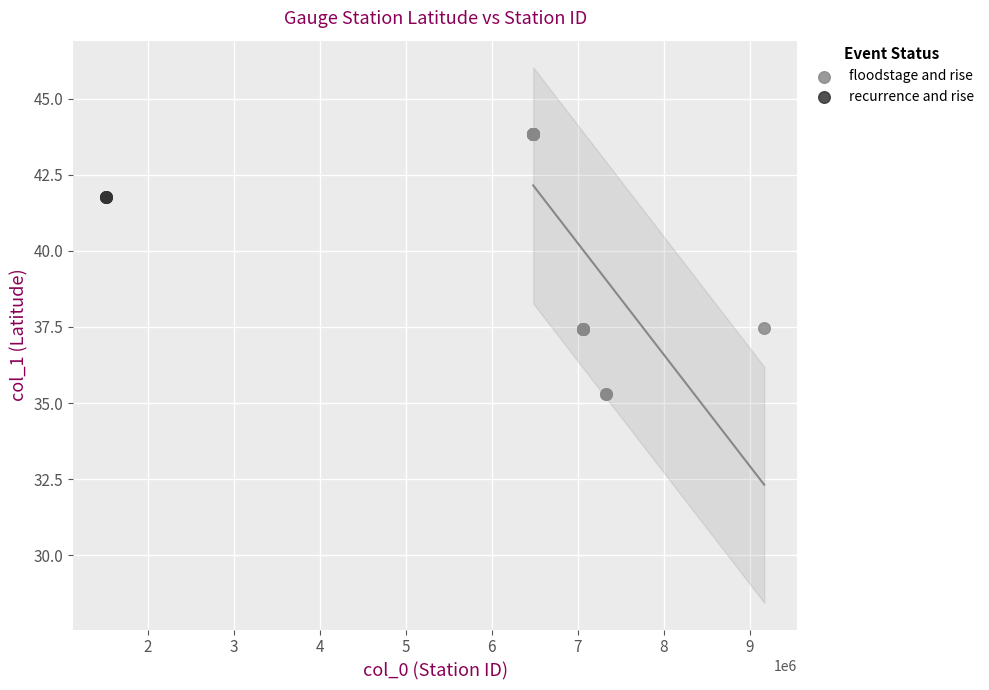

Which series reaches the minimum Y coordinate?

floodstage and rise